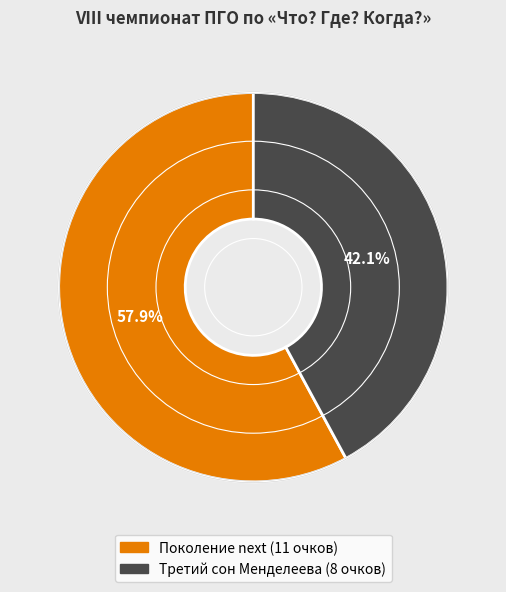

How many slices are in this pie chart?

2